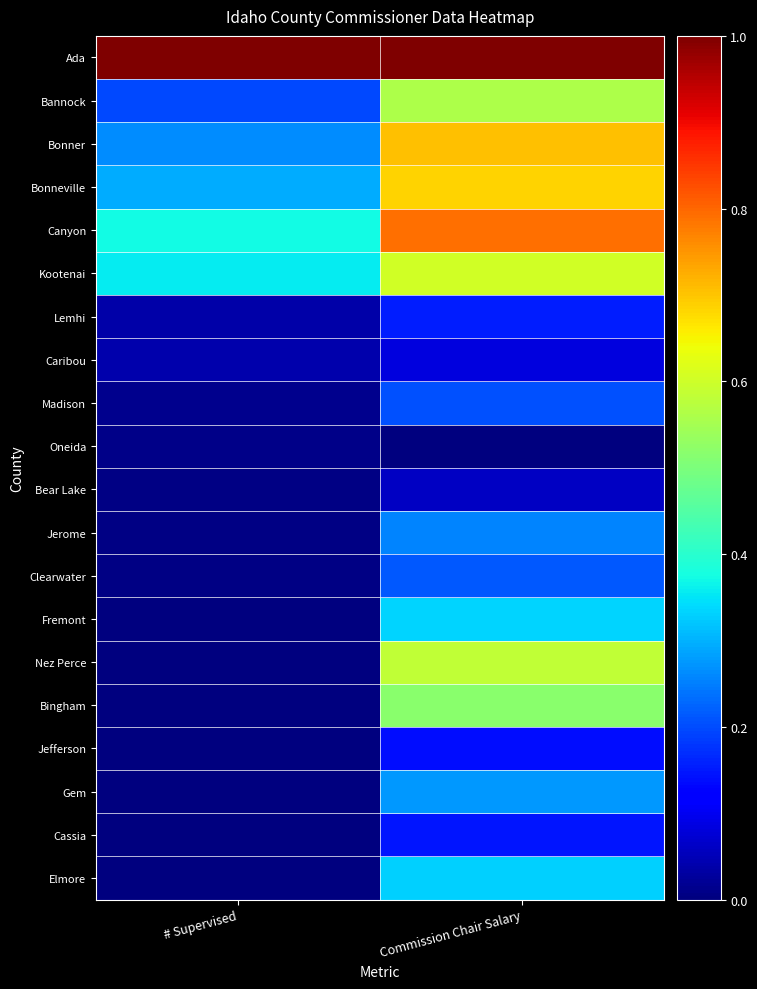

Which series changed the most between # Supervised and Commission Chair Salary?

Nez Perce